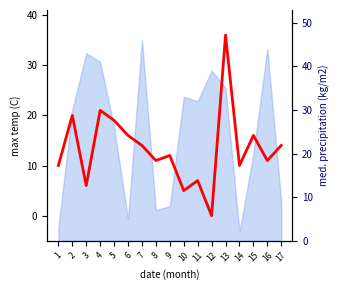

Reading left to right, extract all data points from this chart.

1=10	2=20	3=6	4=21	5=19	6=16	7=14	8=11	9=12	10=5	11=7	12=0	13=36	14=10	15=16	16=11	17=14